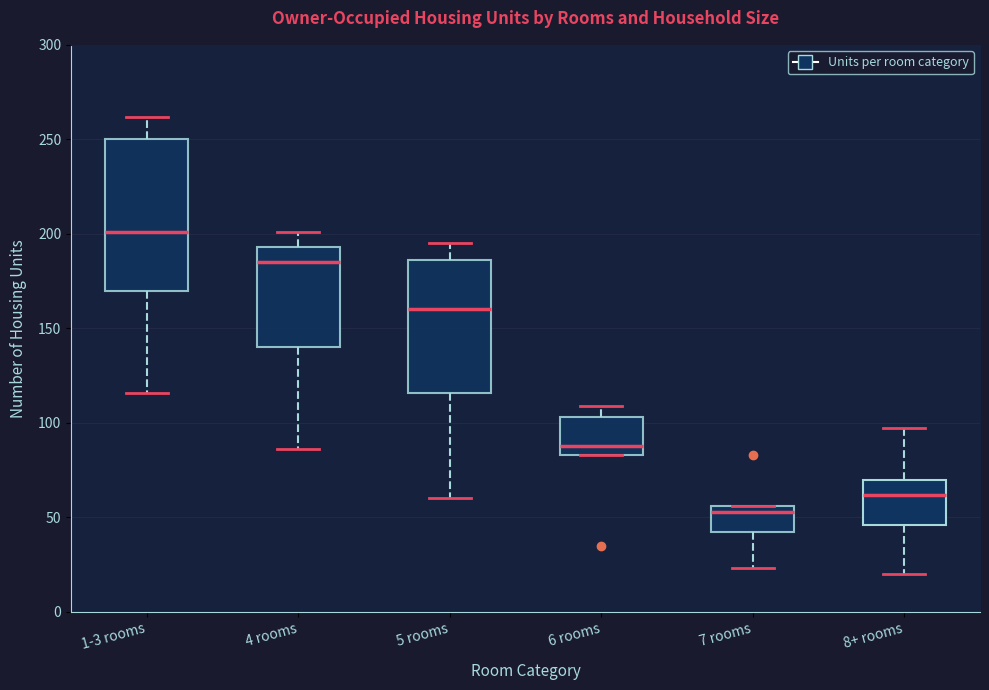

Which box has the highest median line?

1-3 rooms